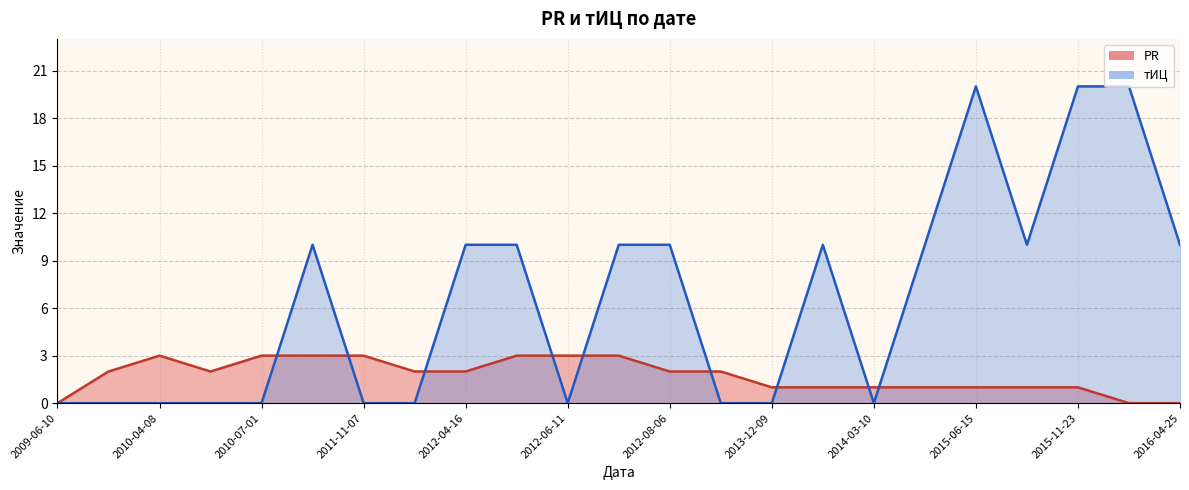

Is it true that тИЦ equals 0 at 2012-06-11?

True